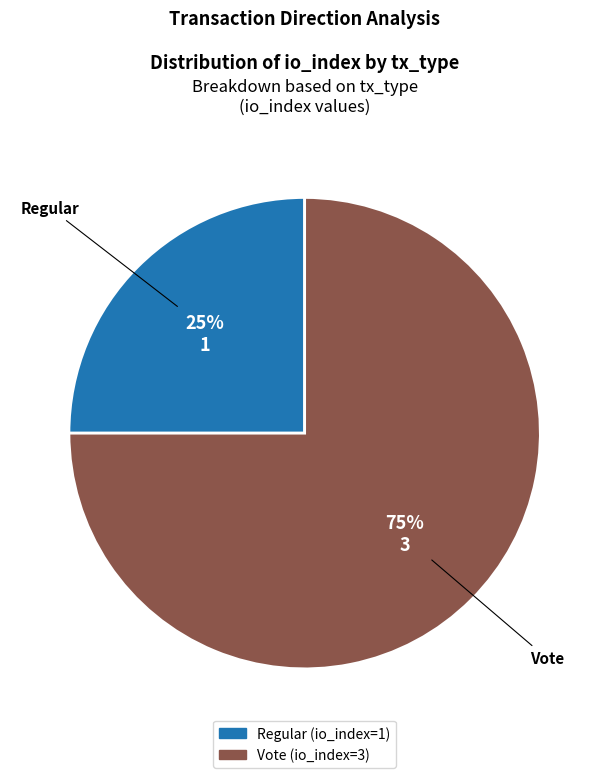

What is the smallest slice in the pie chart?

Regular